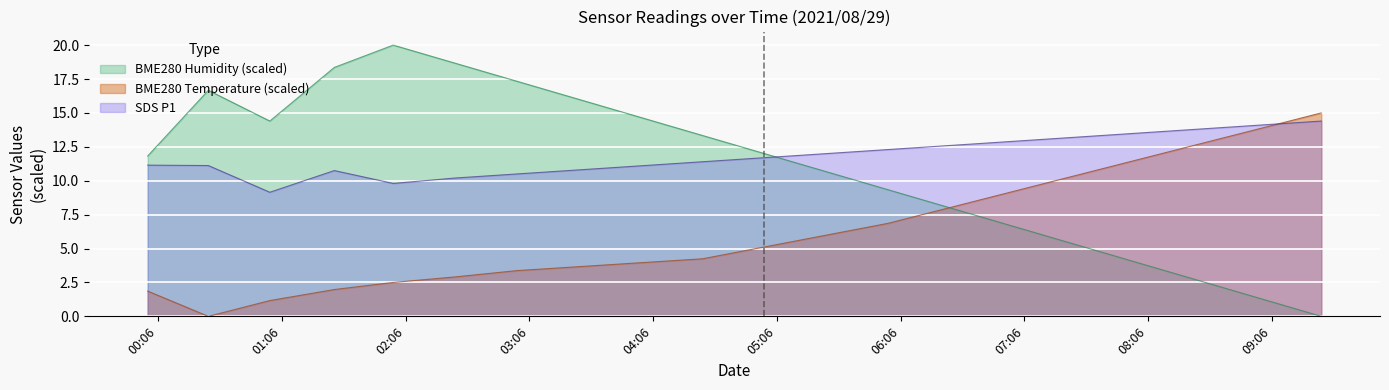

At which label is BME280_humidity closest to 10?

2021/08/29 06:00